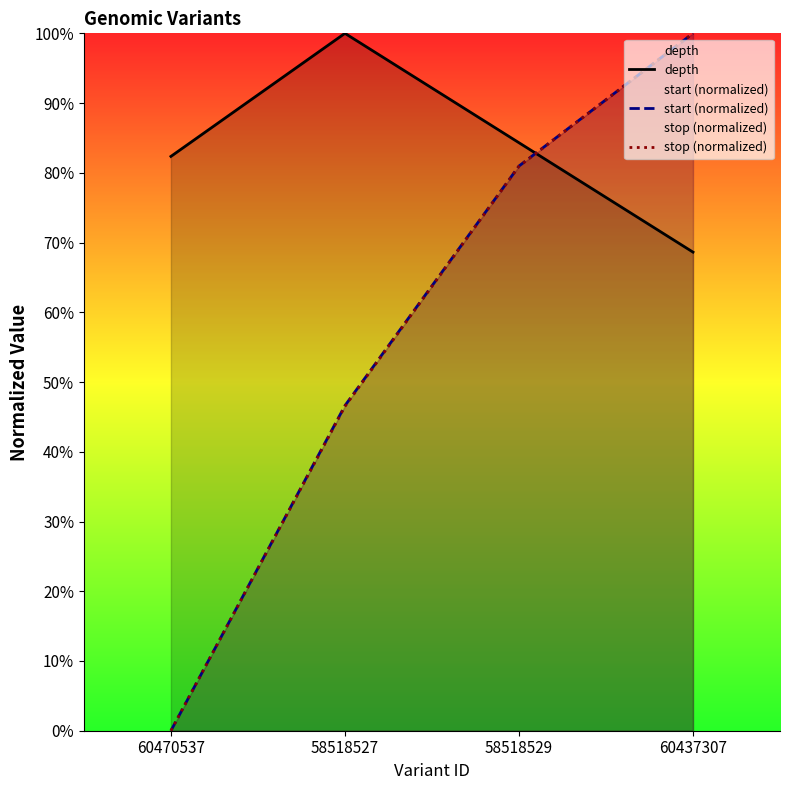

What is the difference between the maximum and minimum values in the depth series?

31.4